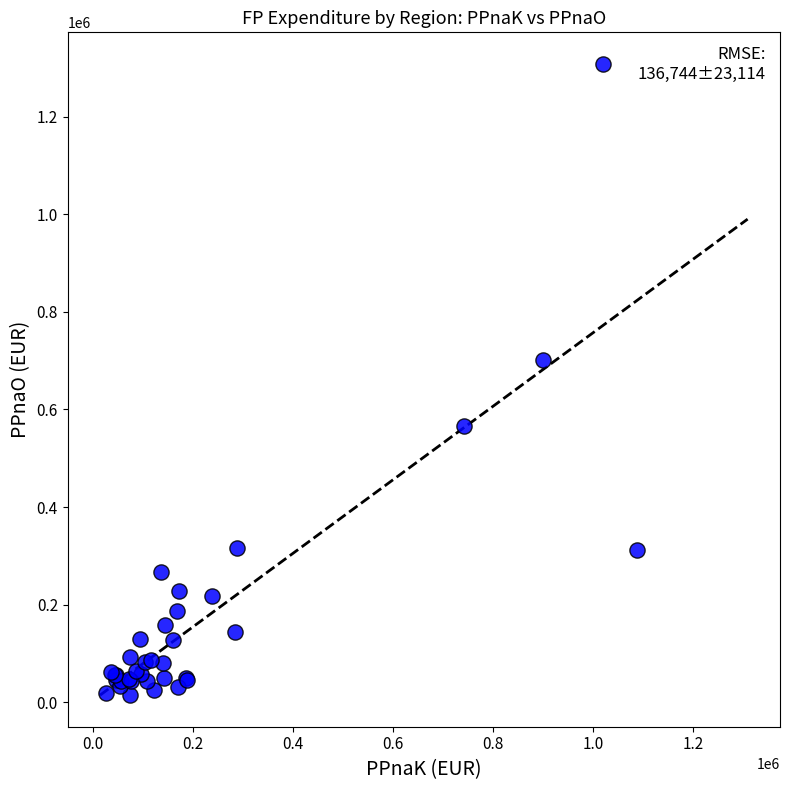

What Y value in the scatter plot is closest to 661444?

700651.0